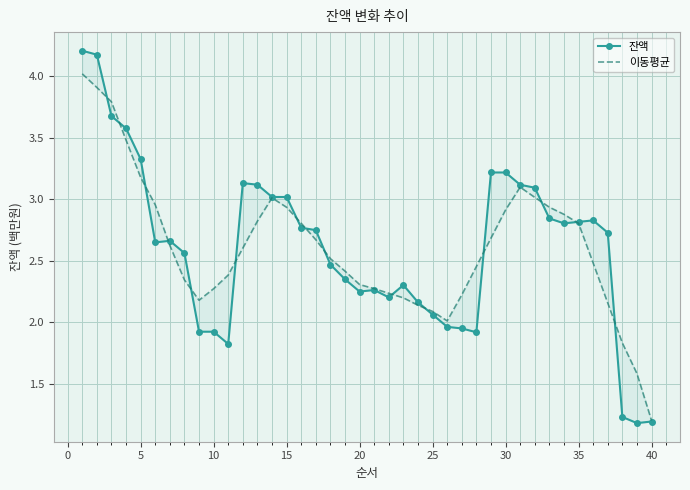

What is the sum of the 잔액 values at 25 and 15?

6.0